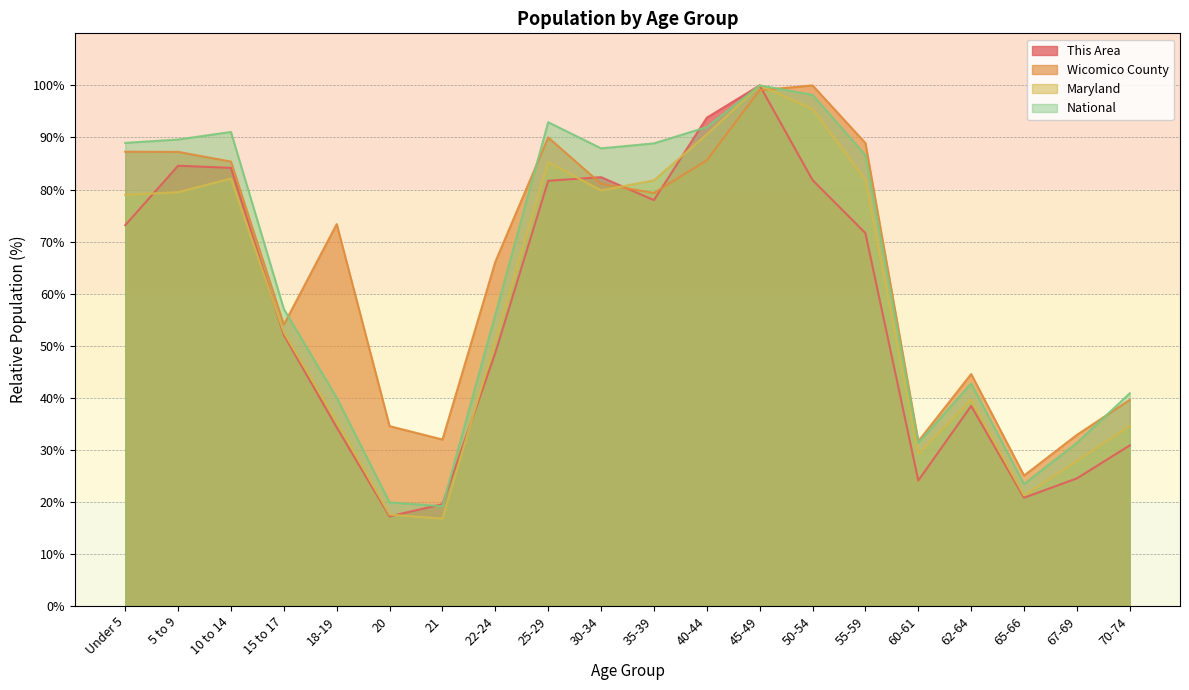

What is the difference between the highest and lowest values at 20?

17.3